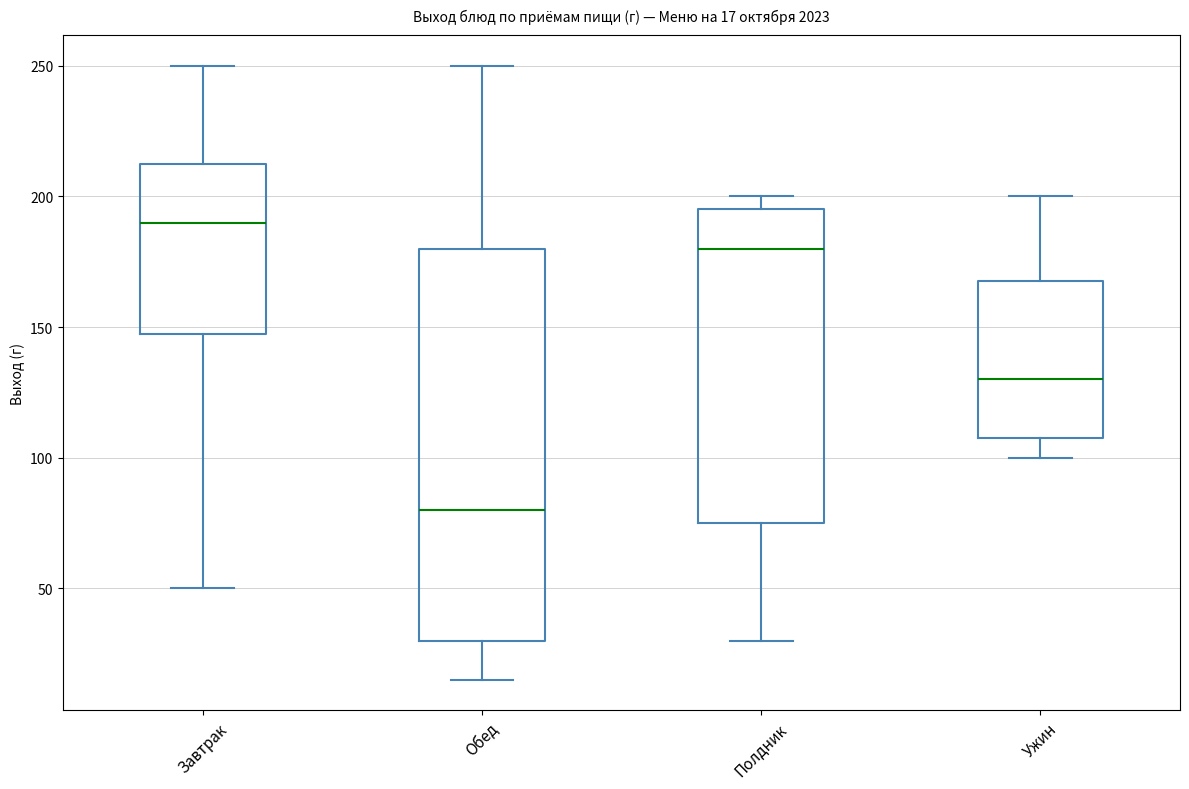

Comparing the boxes themselves (not the whiskers), which one is the tallest?

Обед